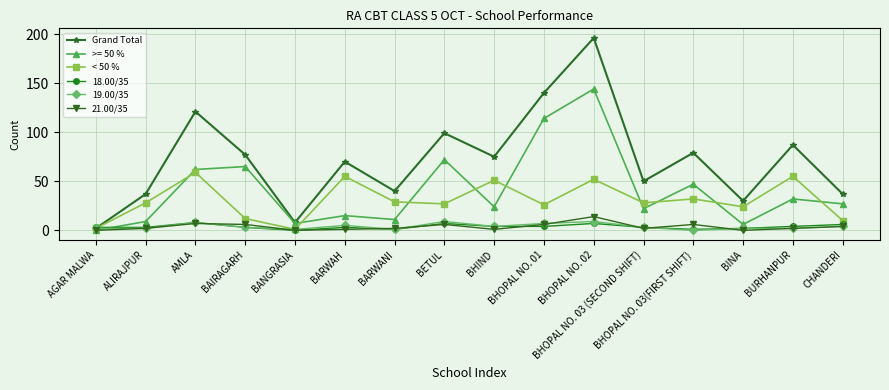

True or false: Grand Total and 21.00/35 intersect in this chart.

False